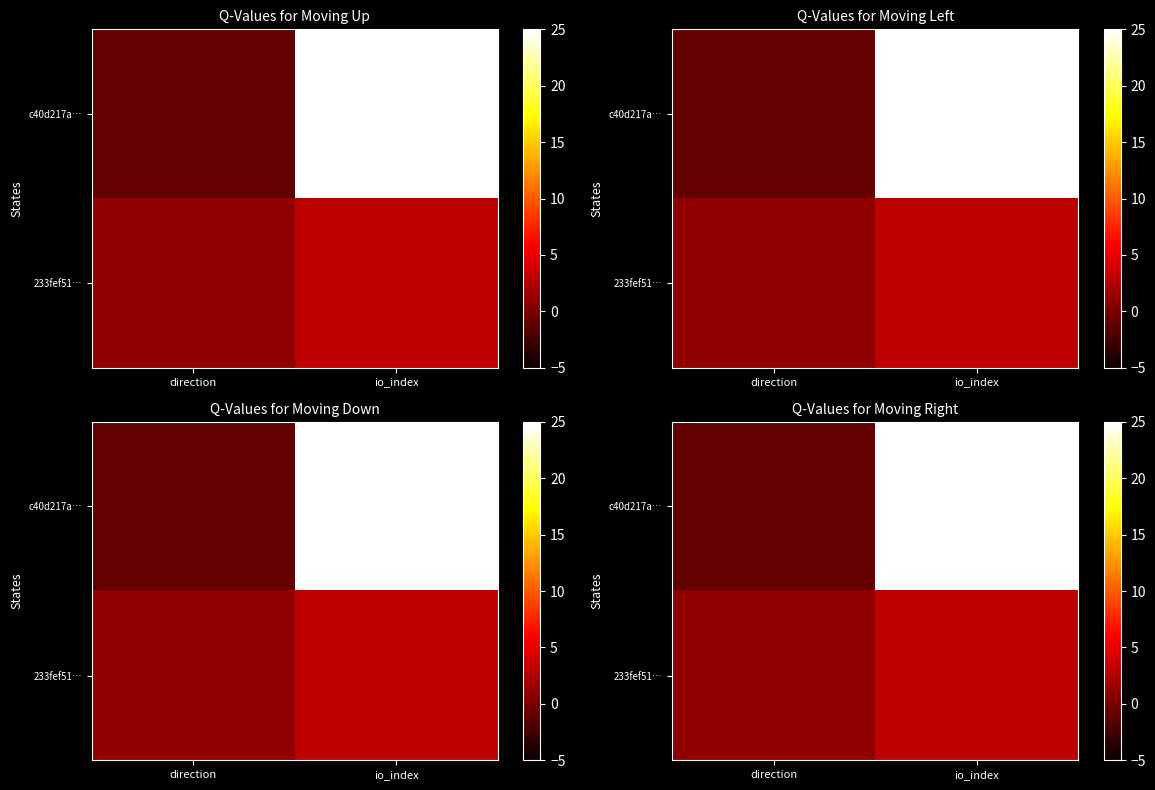

How many series are shown in this chart?

2